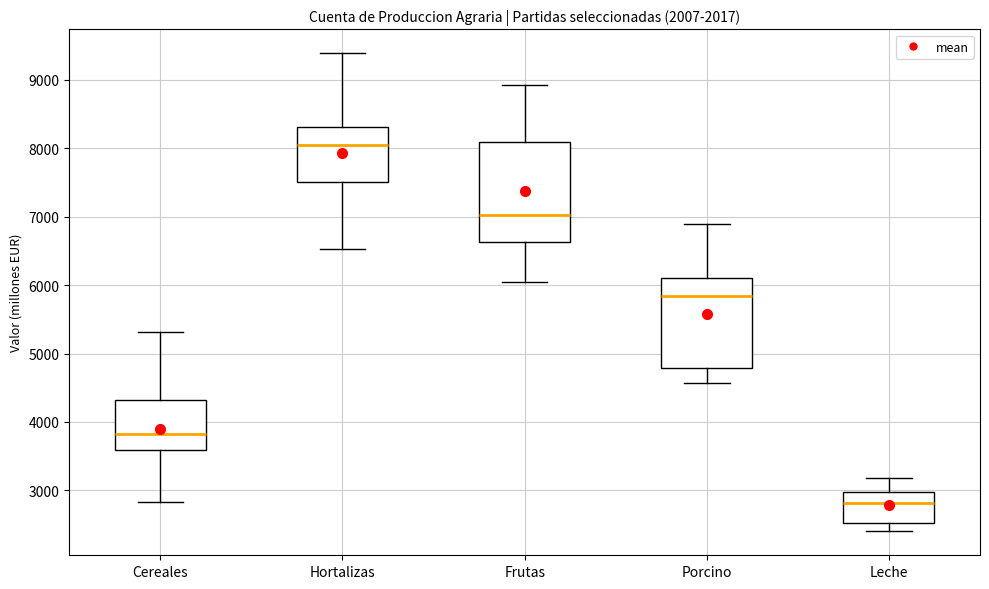

Where is the lower edge of the box for Hortalizas on the y-axis? The values are not printed on the chart, so give them approximately, as read against the axis.

7500